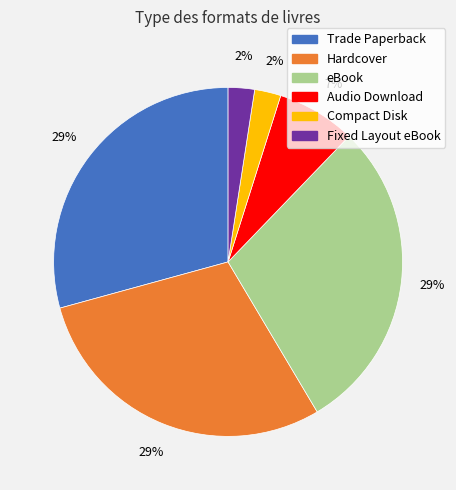

Is the sum of Audio Download and Hardcover greater than half?

No